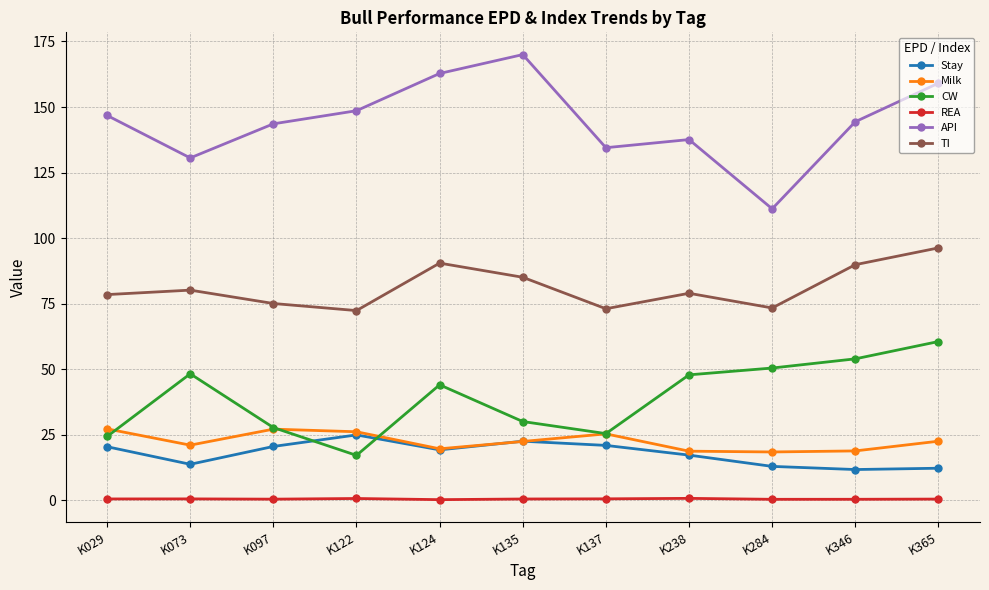

At which category does Stay reach its first local peak?

K122